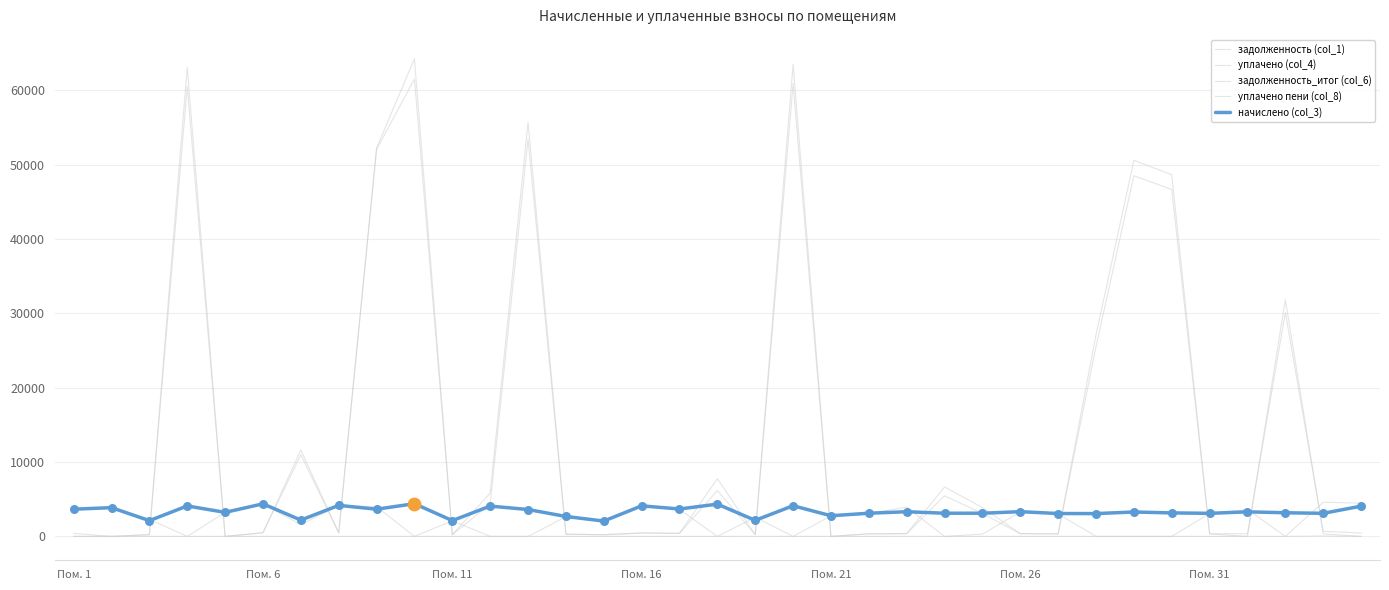

Which series has the largest total across all categories?

задолженность_итог (col_6)